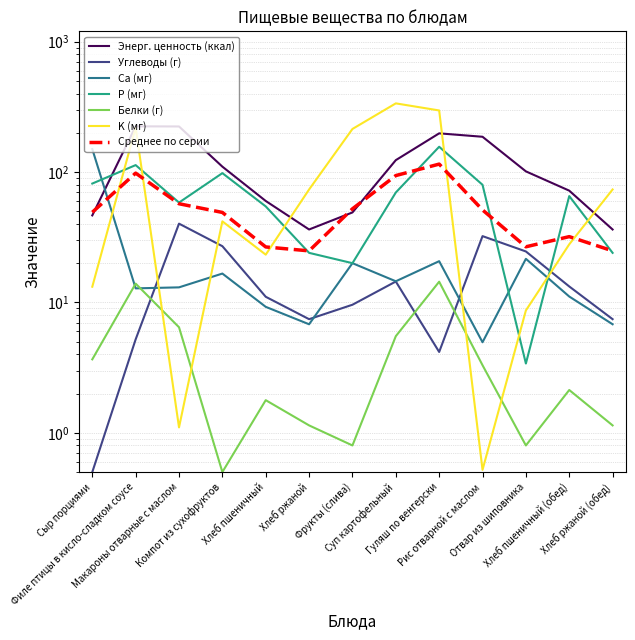

At which label does K (мг) reach its peak?

Суп картофельный